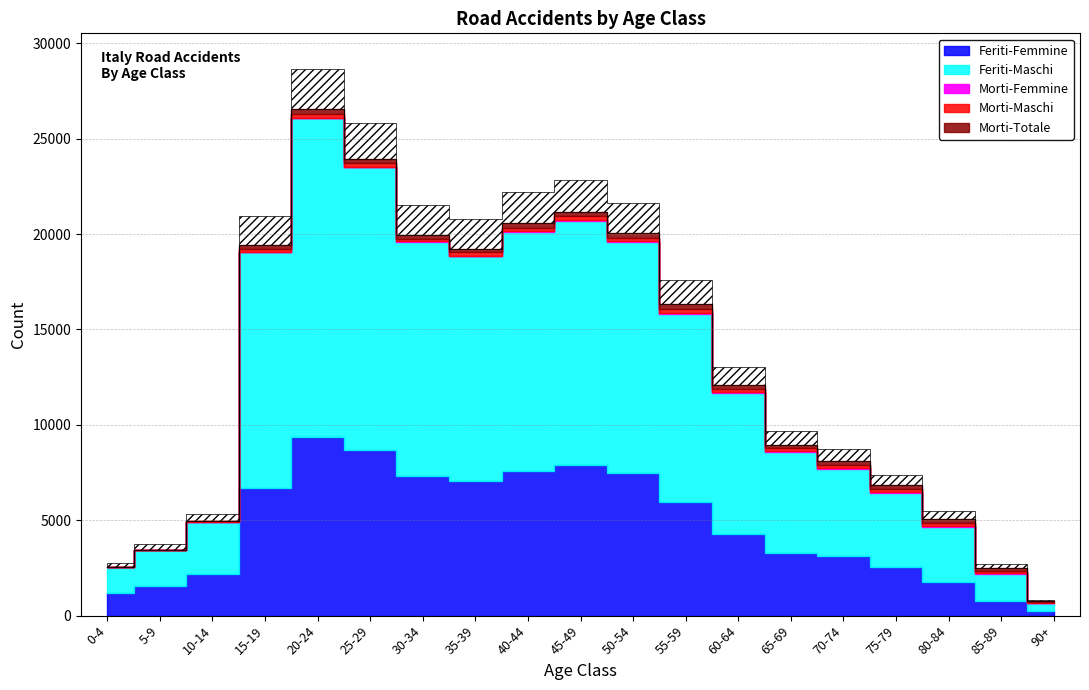

List the labels in order of Morti-Maschi value, smallest first.

0-4, 5-9, 10-14, 90+, 85-89, 30-34, 75-79, 80-84, 65-69, 15-19, 60-64, 70-74, 35-39, 45-49, 25-29, 50-54, 55-59, 20-24, 40-44